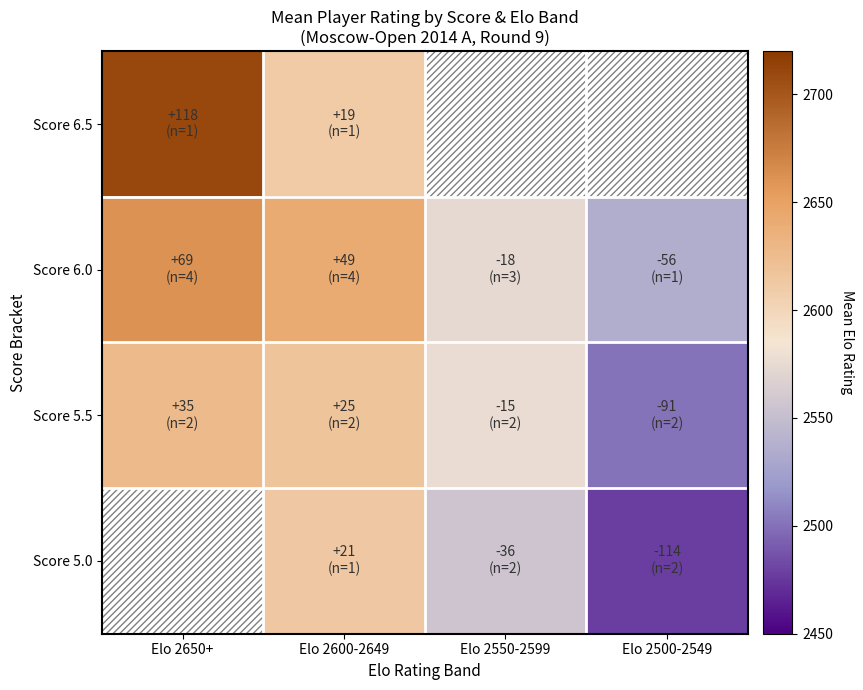

Which label corresponds to the largest value in the chart?

Elo 2650+